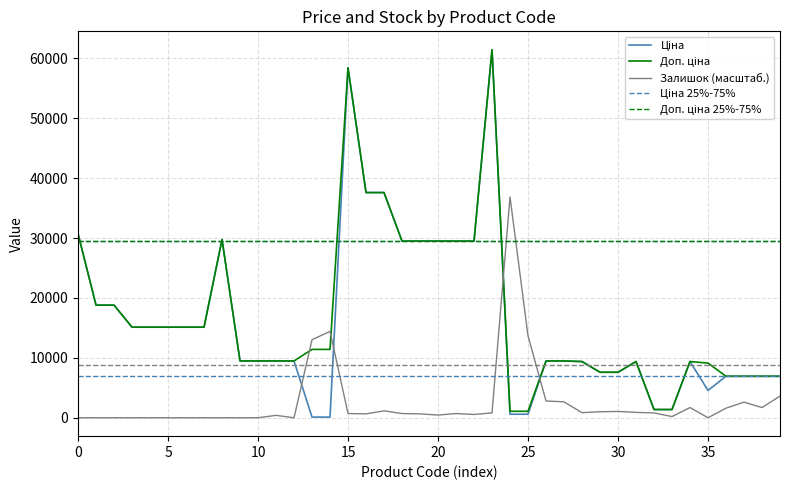

What is the lowest value of the Доп. ціна series?

1081.7